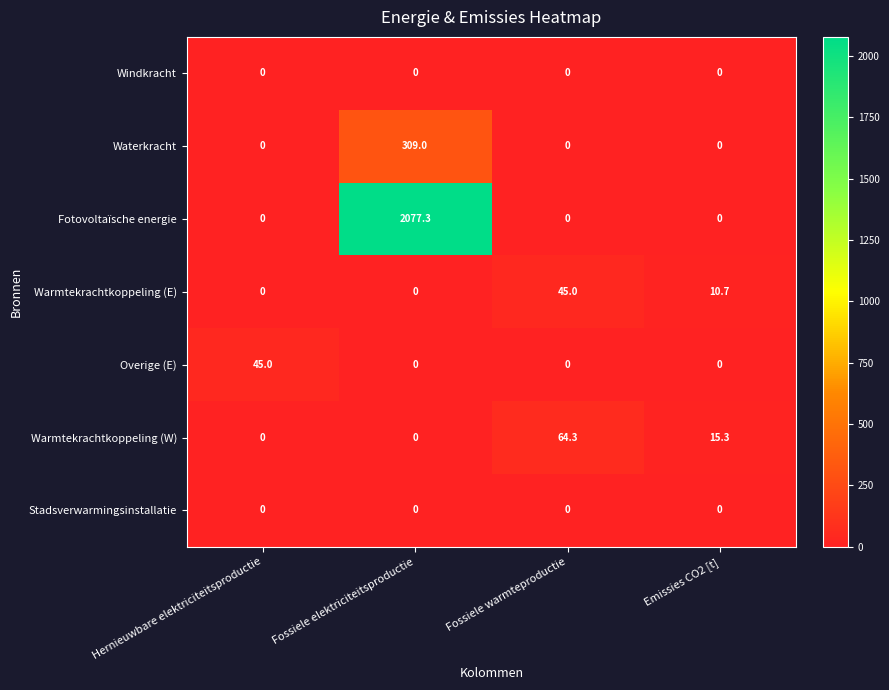

Where does the Warmtekrachtkoppeling (E) series first go above 10?

Fossiele warmteproductie